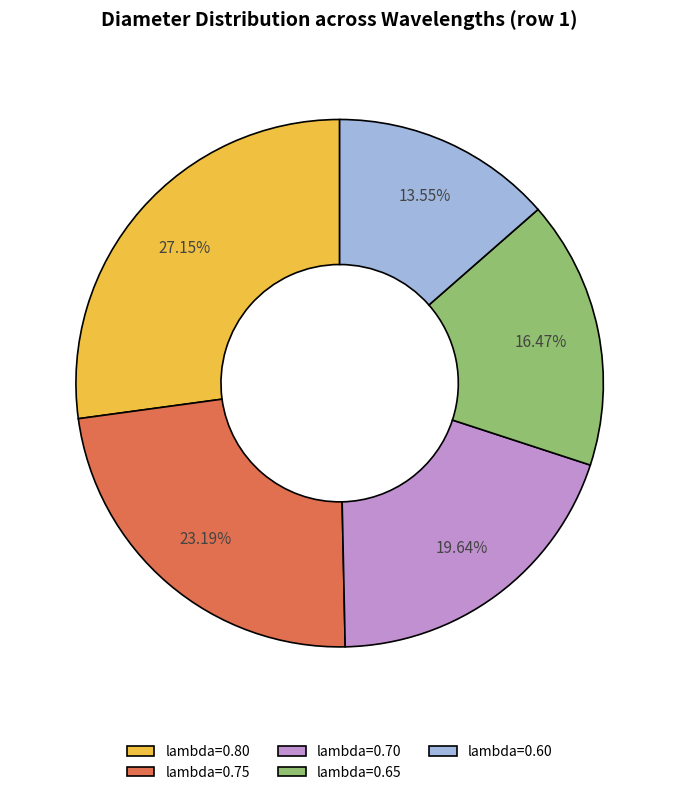

Is lambda=0.80 the majority of the pie?

No